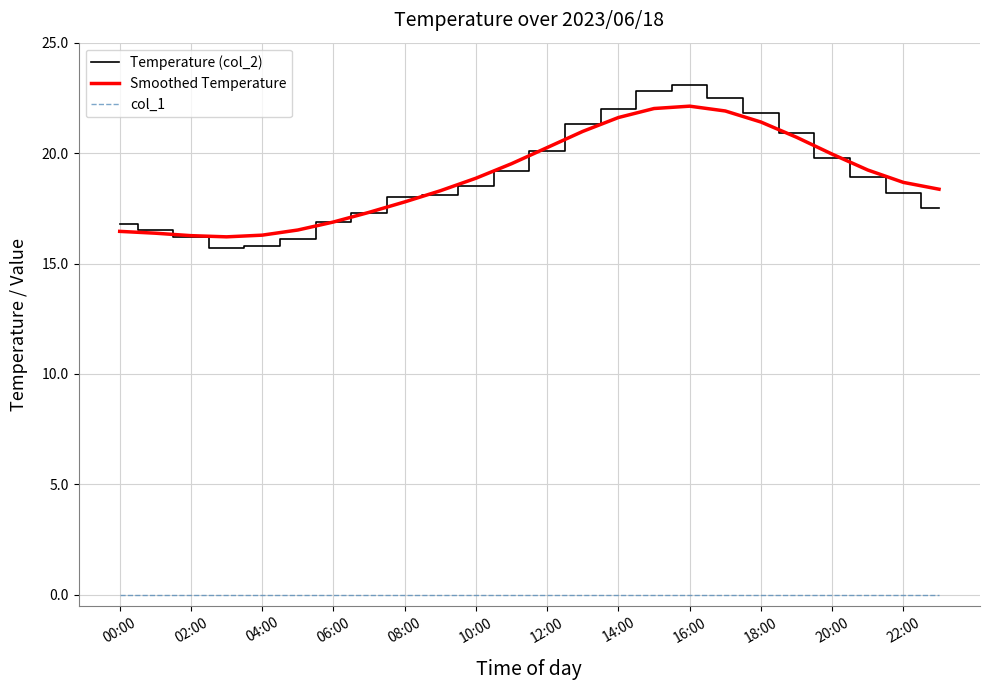

Does the chart display data point markers on the line(s)?

No